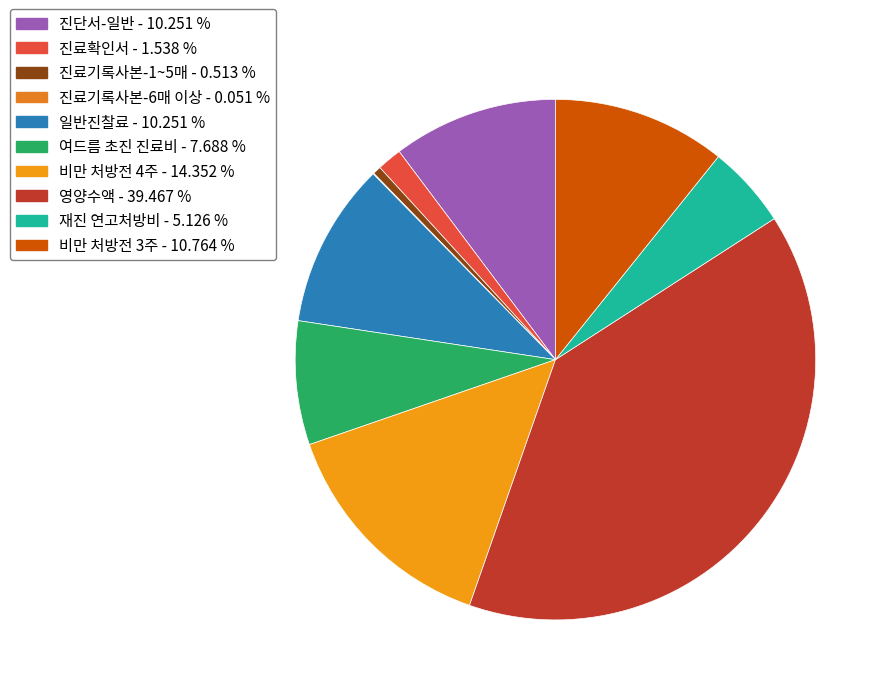

What percentage is the 비만 처방전 3주 slice, to the nearest percent?

11%